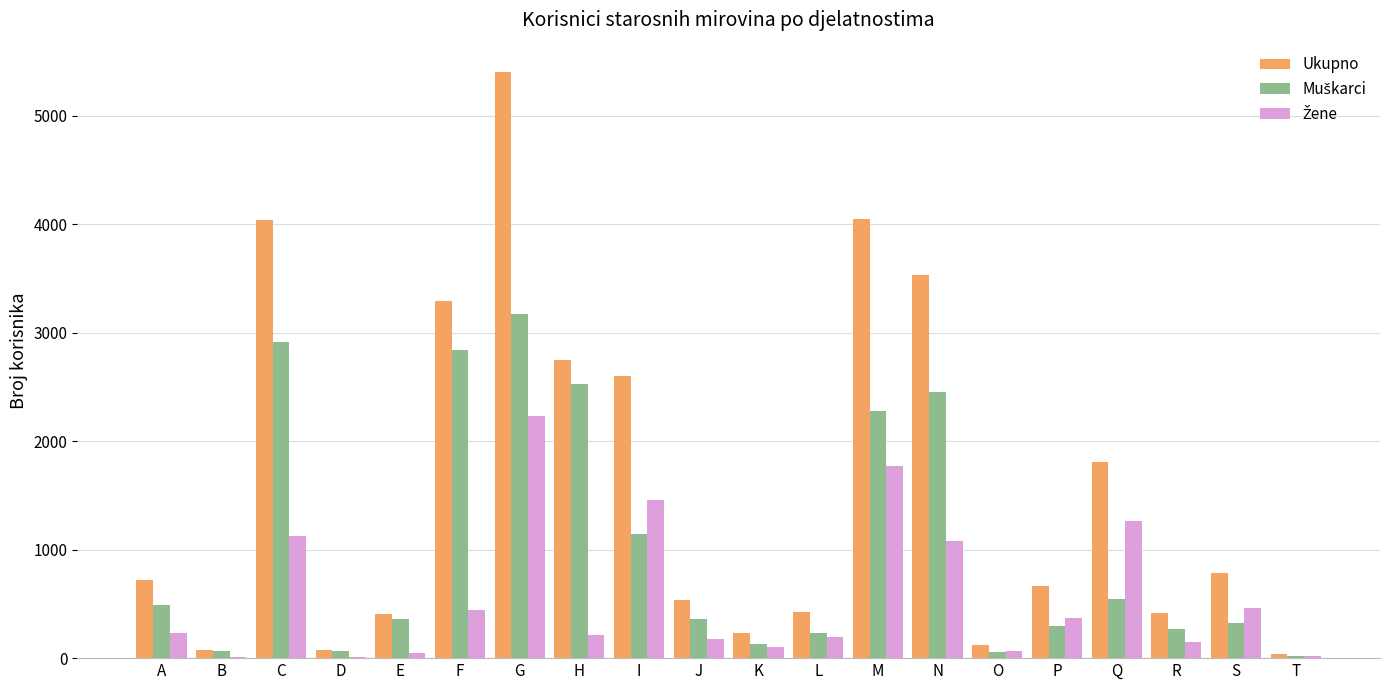

Which series has the largest total across all categories?

Ukupno